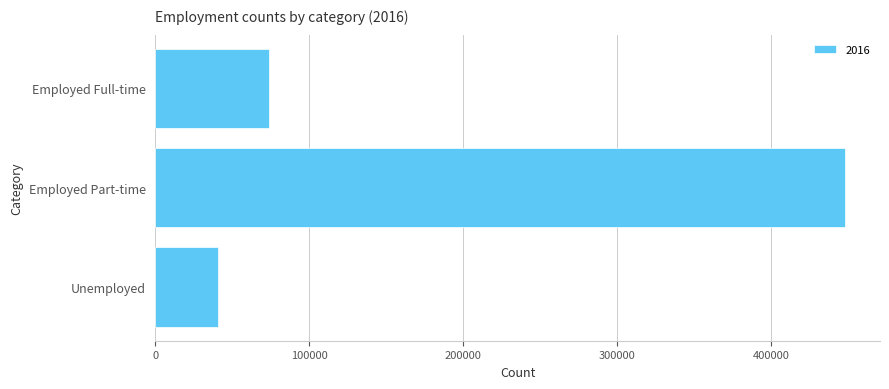

At which category does the chart reach its peak across all series?

Employed Part-time